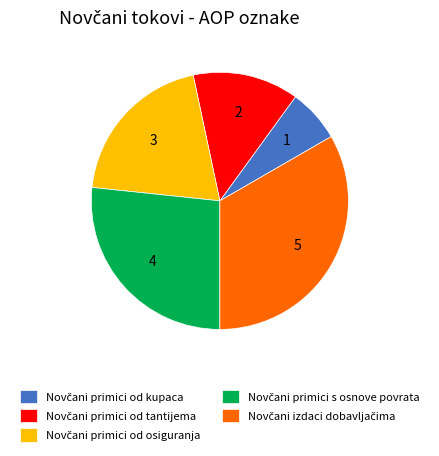

Is there any slice that represents more than half of the pie?

No